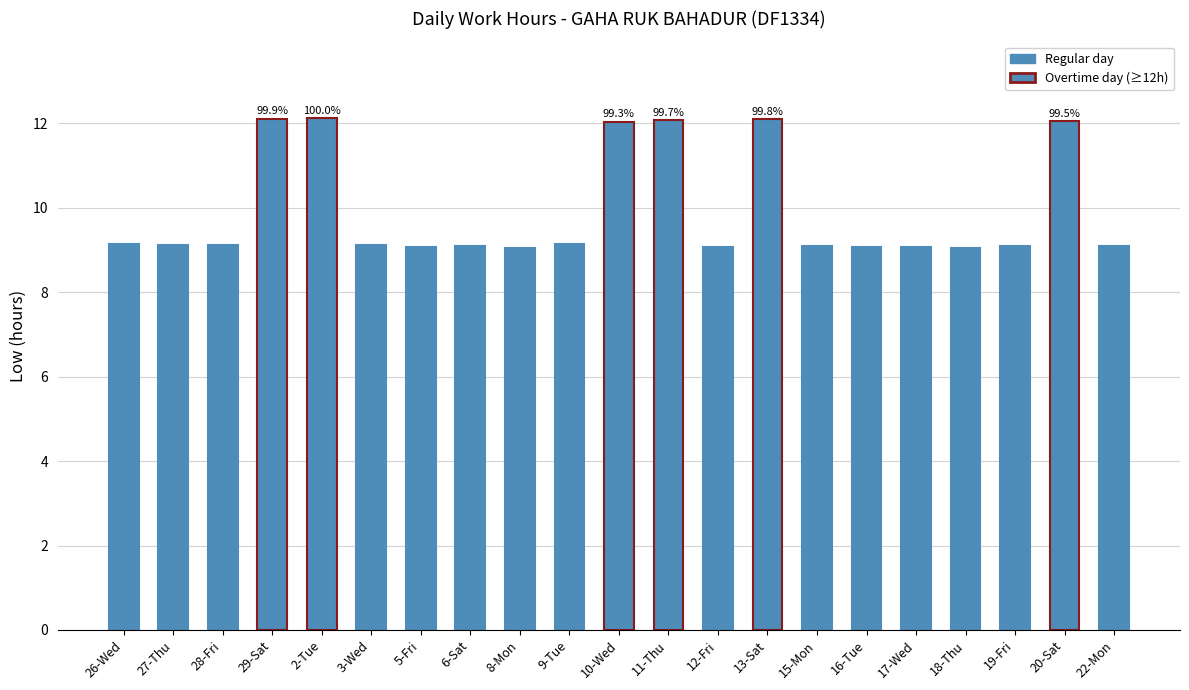

What is the minimum value shown in the chart?

9.1